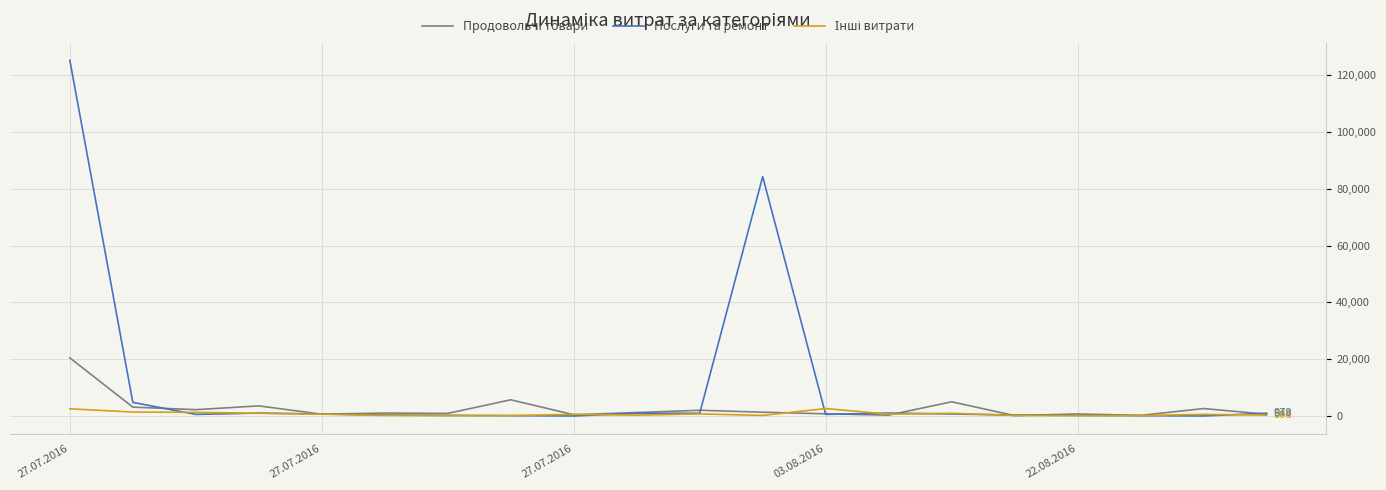

Which series has the largest range (max minus min)?

Послуги та ремонт